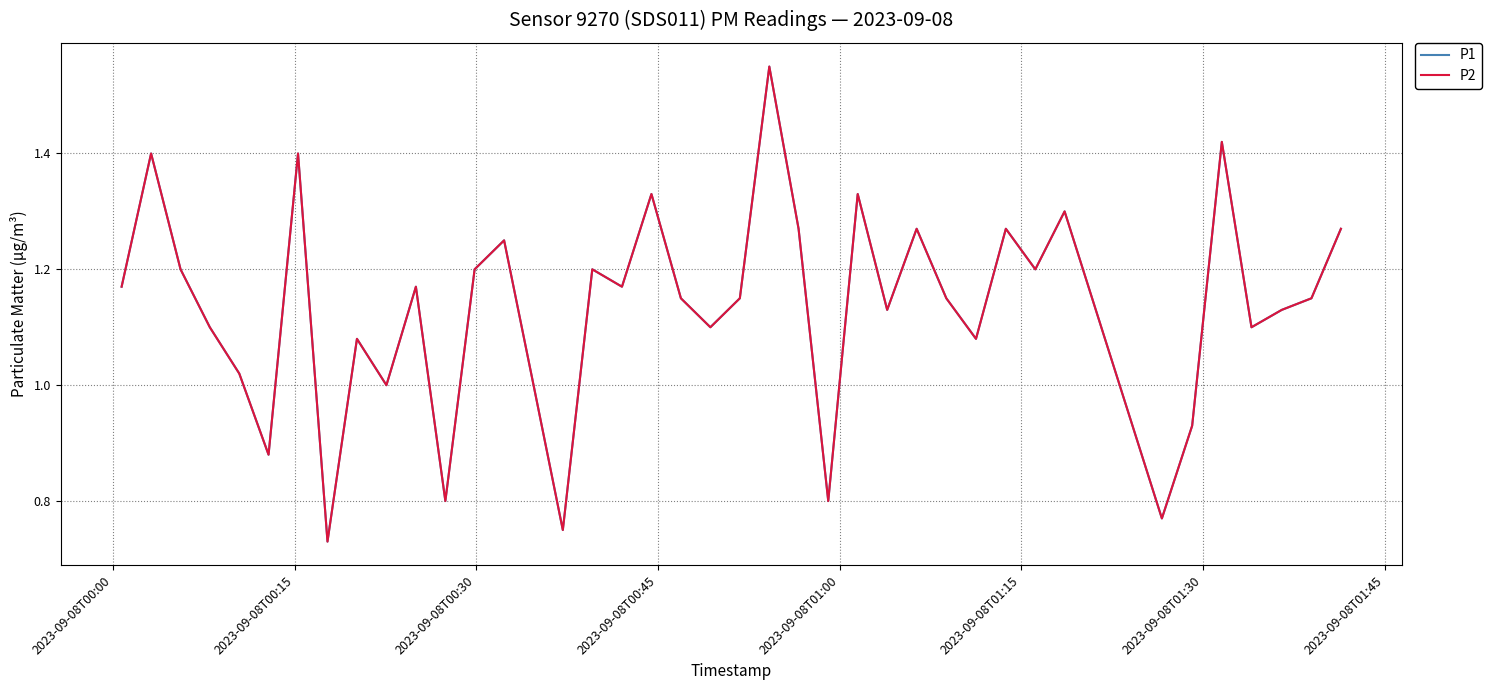

True or false: P1 has more than 2 points higher than both neighbors.

True